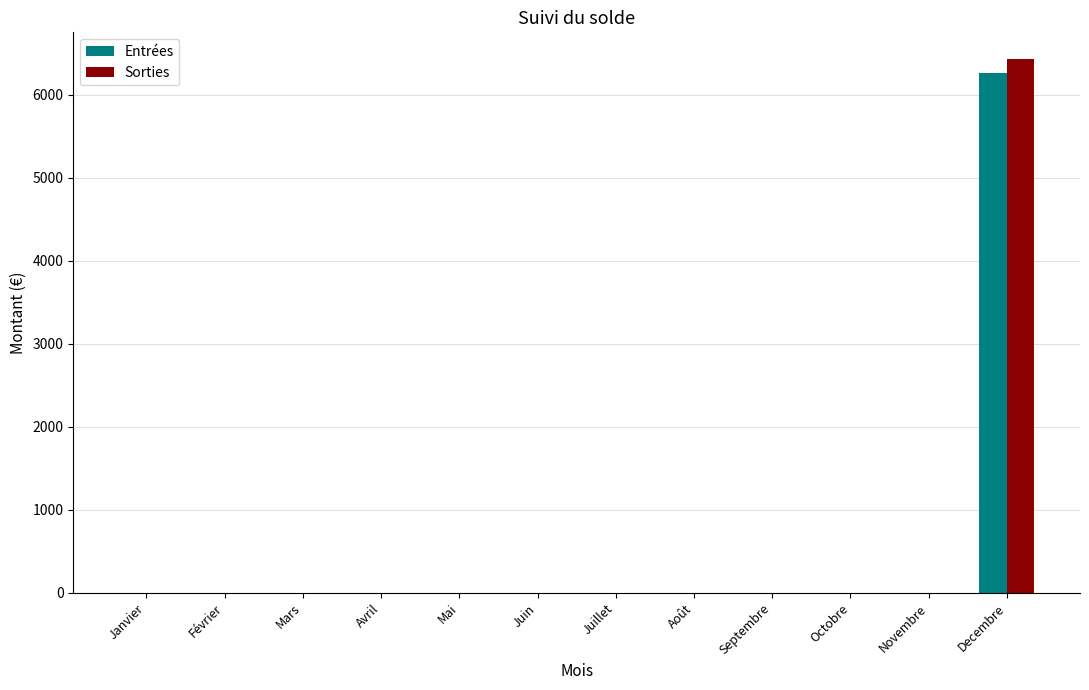

The Entrées series shows -3459.9 at Septembre. True or false?

False